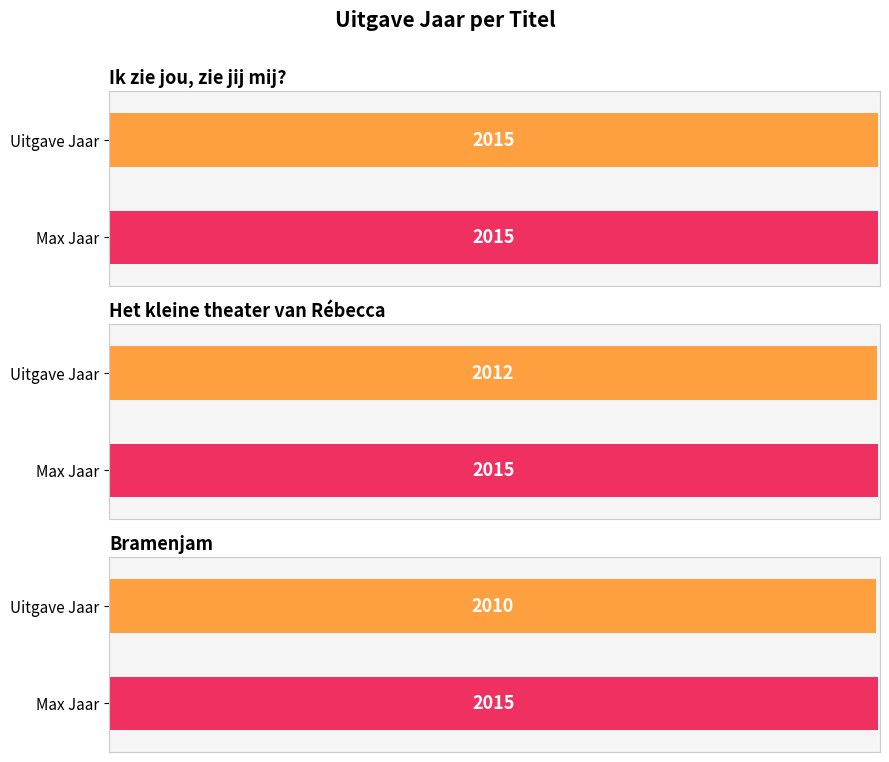

Are the bars grouped side by side (vs. stacked)?

No